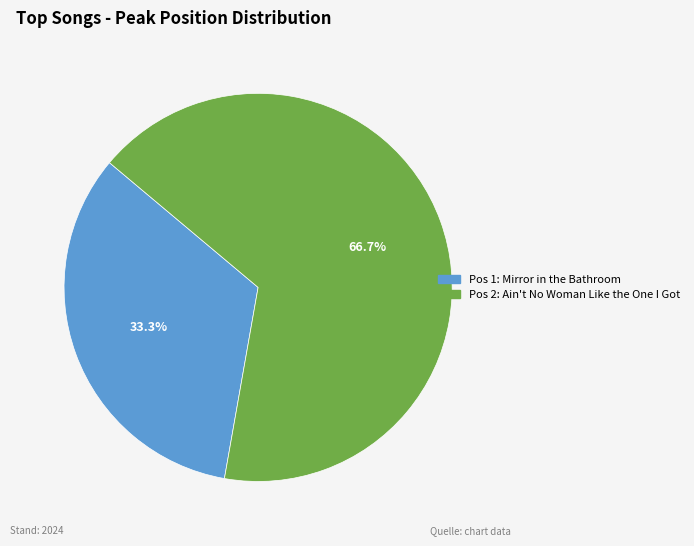

Does any single category account for the majority?

Yes